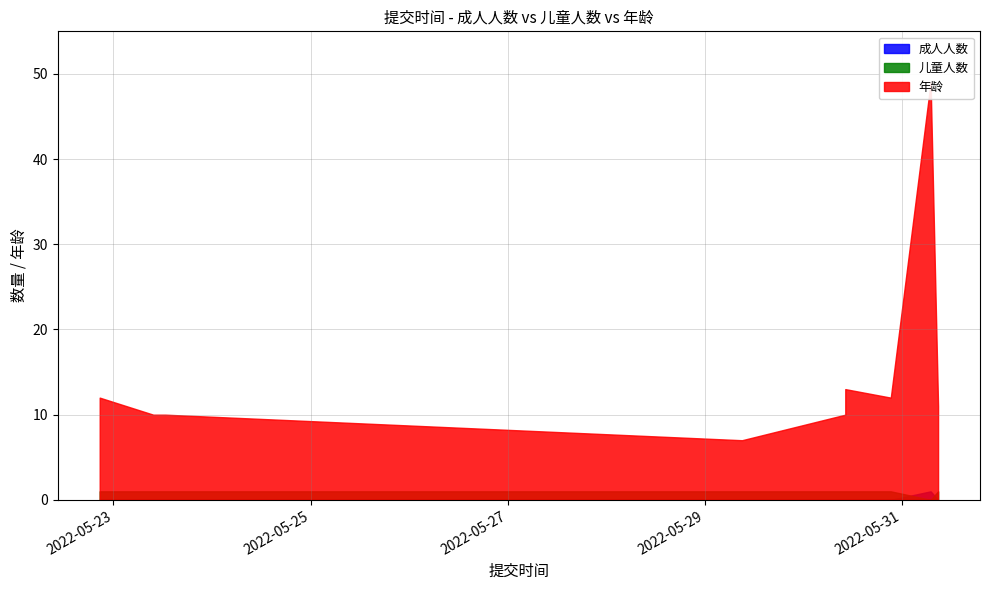

Reading left to right, transcribe all the data shown in this chart.

成人人数: 2022-05-22 20:39:12=0	2022-05-23 09:41:35=0	2022-05-23 12:36:58=0	2022-05-29 09:02:50=0	2022-05-30 10:11:16=0	2022-05-30 10:11:17=0	2022-05-30 21:15:53=0	2022-05-31 06:57:59=1	2022-05-31 08:46:53=0
儿童人数: 2022-05-22 20:39:12=1	2022-05-23 09:41:35=1	2022-05-23 12:36:58=1	2022-05-29 09:02:50=1	2022-05-30 10:11:16=1	2022-05-30 10:11:17=1	2022-05-30 21:15:53=1	2022-05-31 06:57:59=0	2022-05-31 08:46:53=1
年龄: 2022-05-22 20:39:12=12	2022-05-23 09:41:35=10	2022-05-23 12:36:58=10	2022-05-29 09:02:50=7	2022-05-30 10:11:16=10	2022-05-30 10:11:17=13	2022-05-30 21:15:53=12	2022-05-31 06:57:59=49	2022-05-31 08:46:53=11